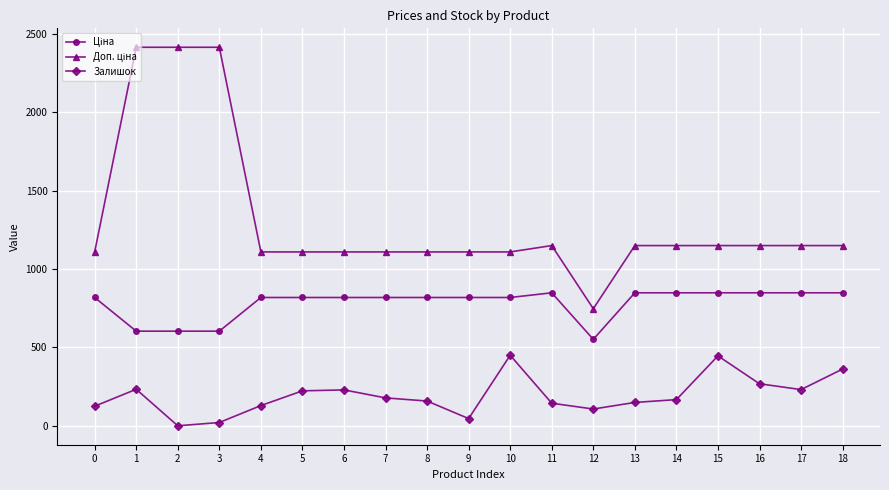

What is the difference between the second highest and minimum values in the Залишок series?

446.0